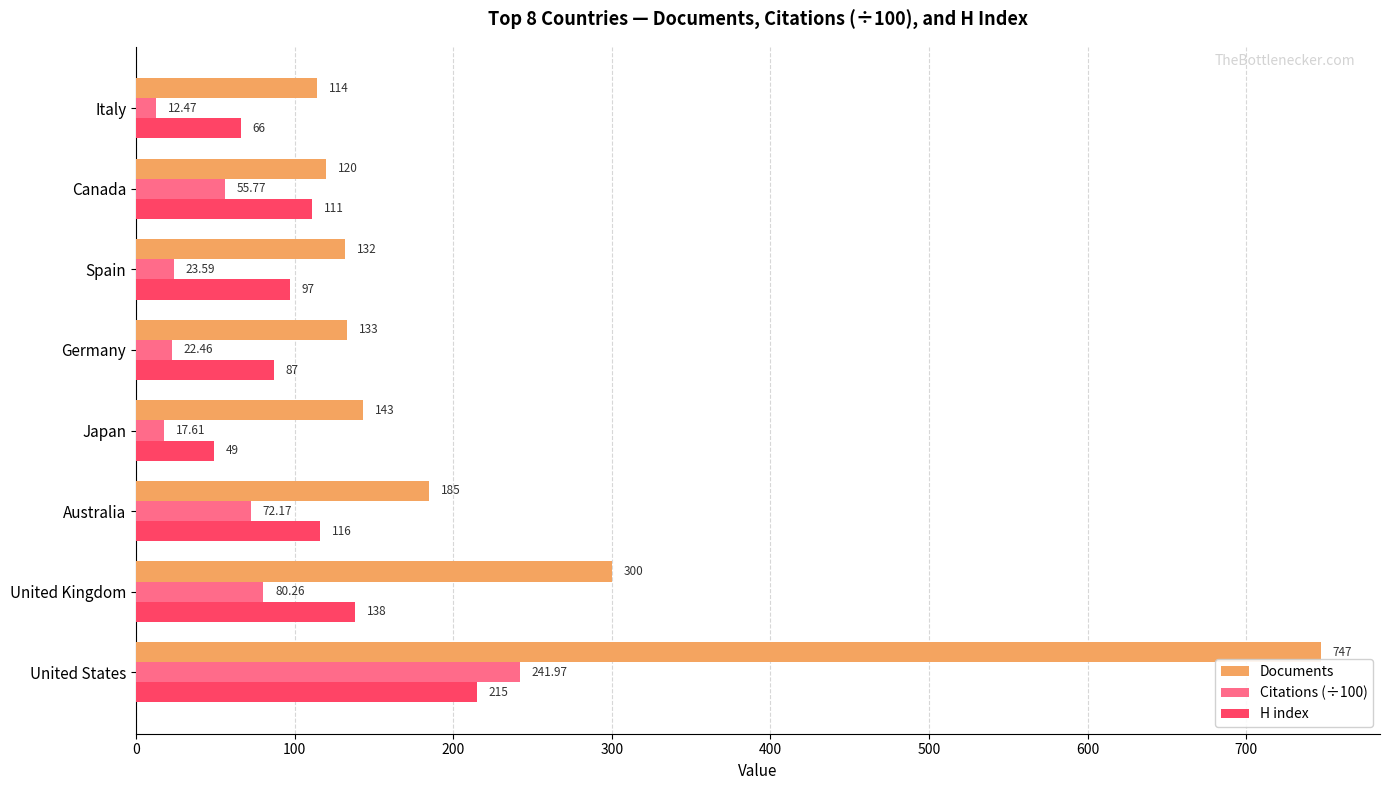

Which series has the largest total across all categories?

Documents